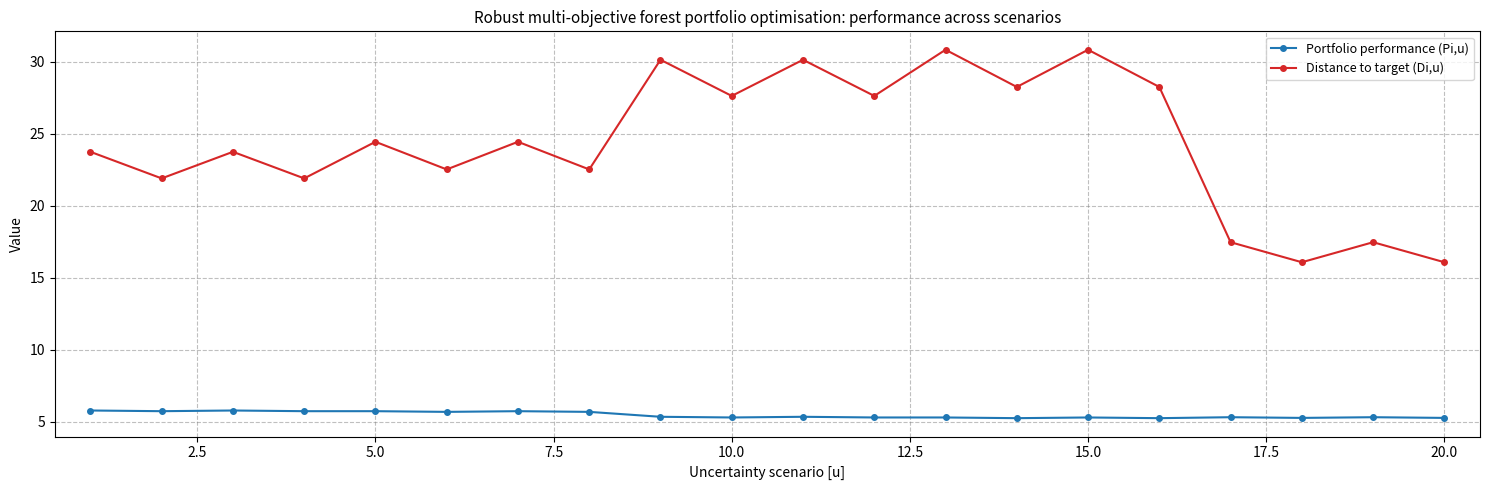

What is the sum of all Portfolio performance (Pi,u) values?

109.7